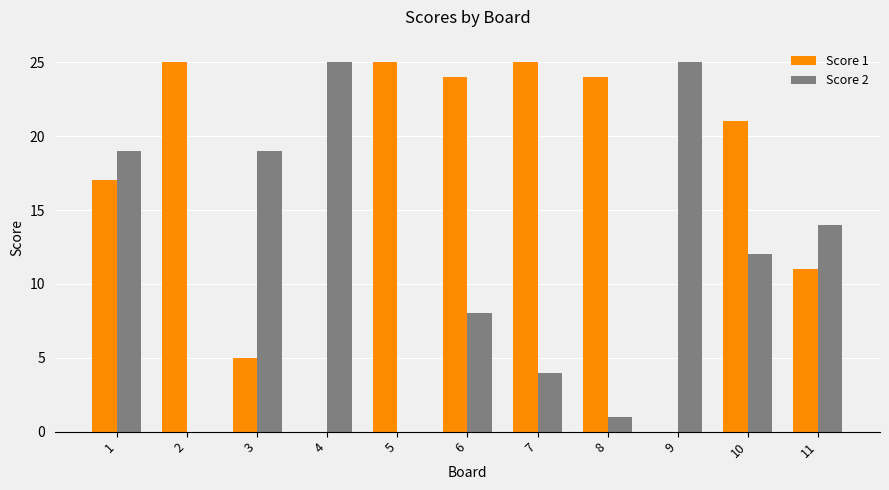

Between 7 and 8, which series saw the biggest shift?

Score 2